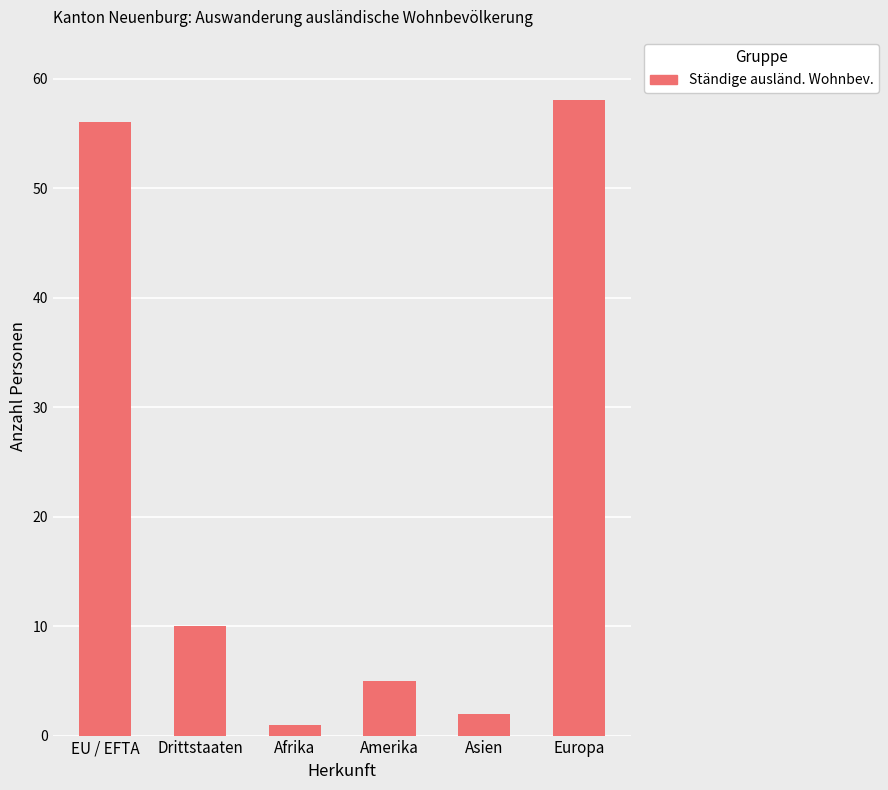

At which label does the data first exceed 10?

EU / EFTA